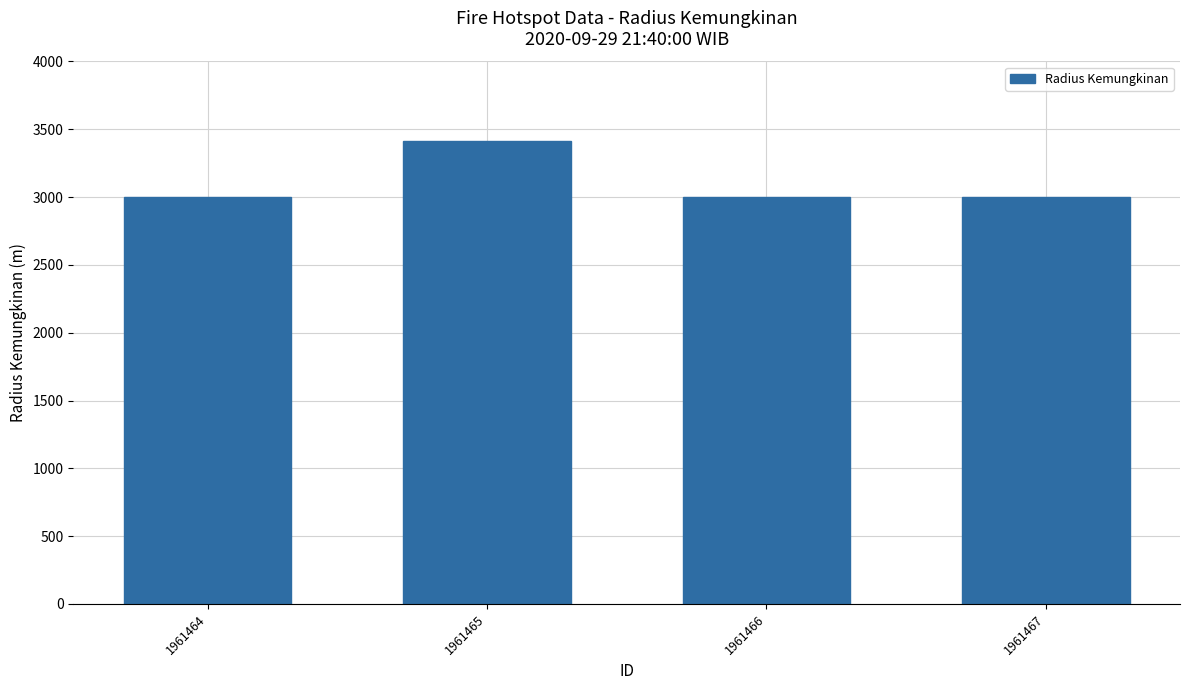

How many bars are there in total?

4